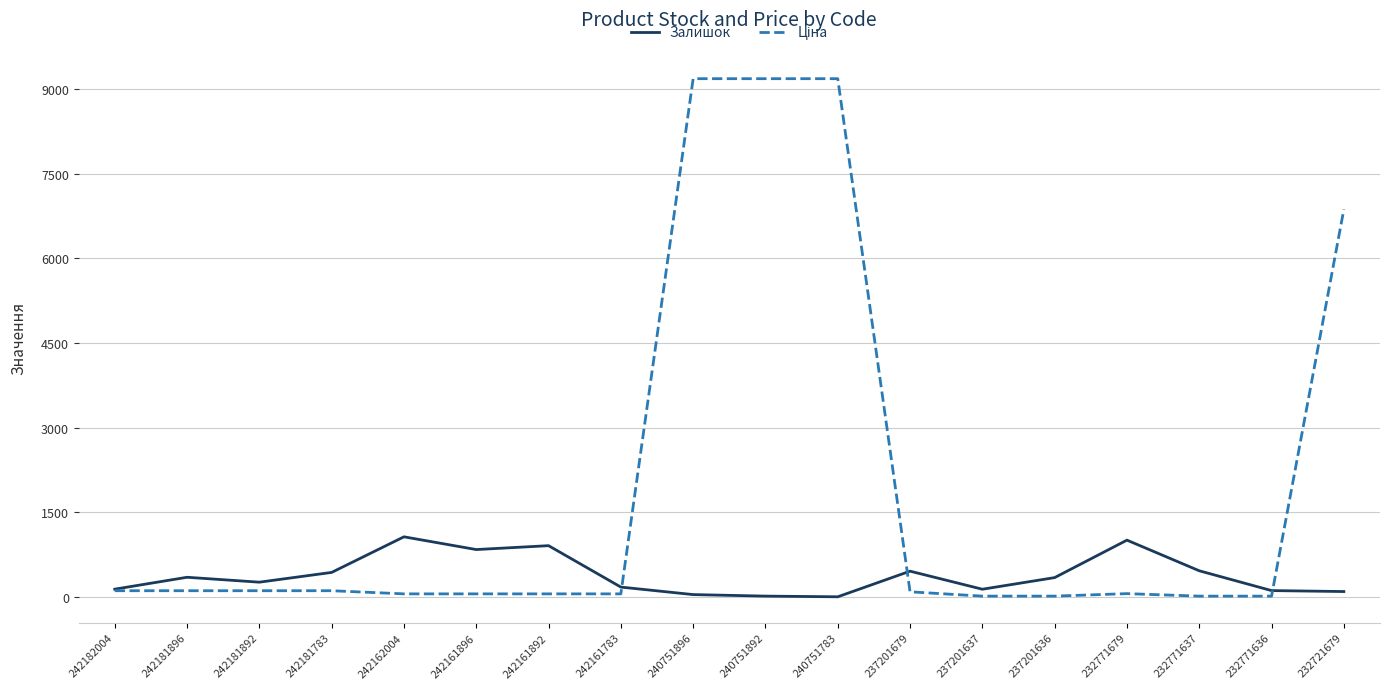

Is it true that Залишок equals 344.0 at 237201636?

True